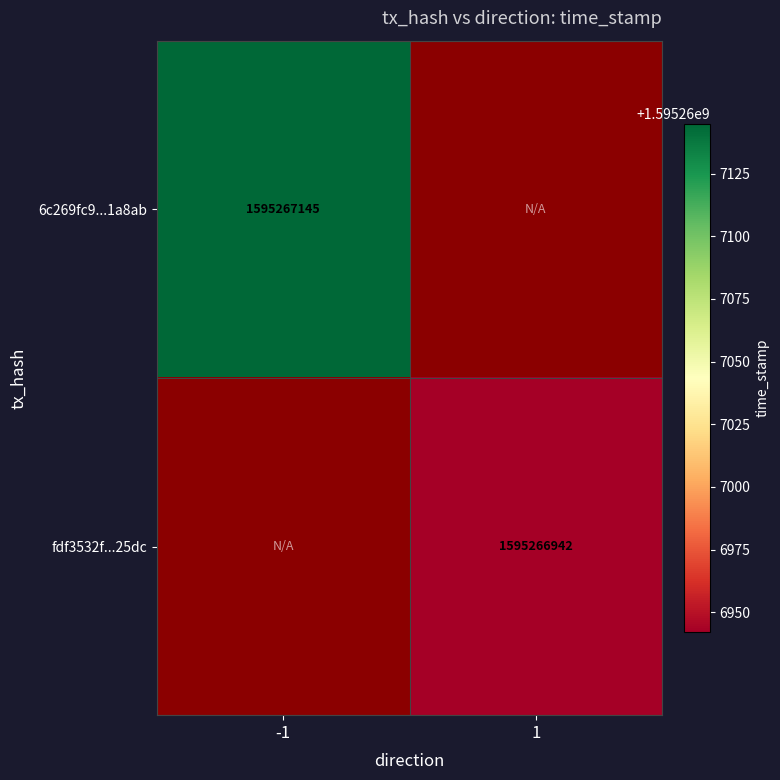

At how many categories does at least one series exceed 375967699?

2